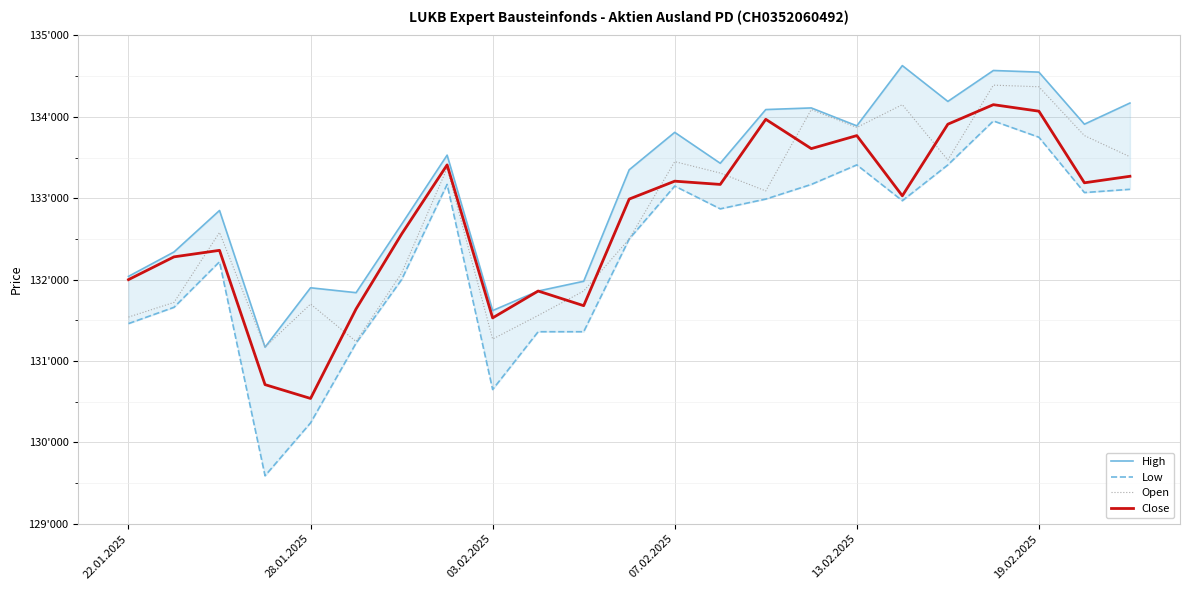

What is the sum of the Close values at 13 and 22?

266440